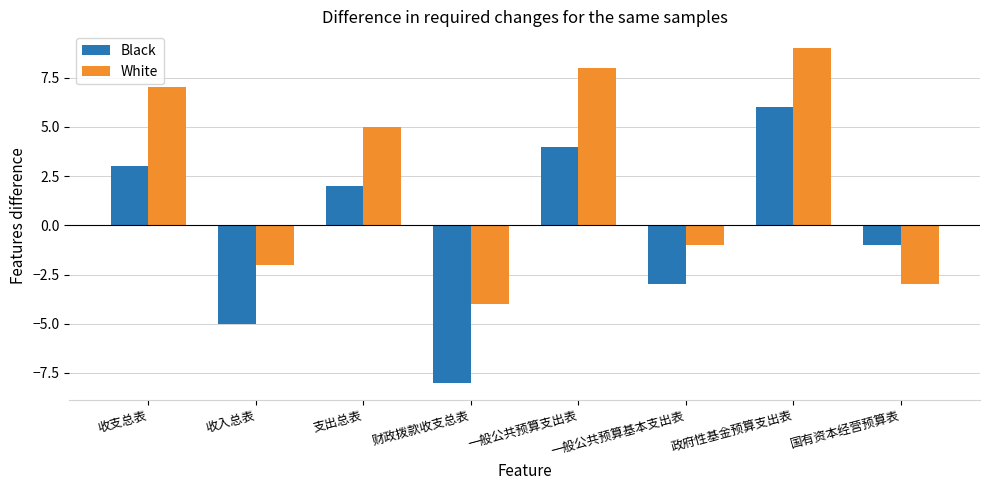

What is the difference between the maximum and minimum values in the Black series?

14